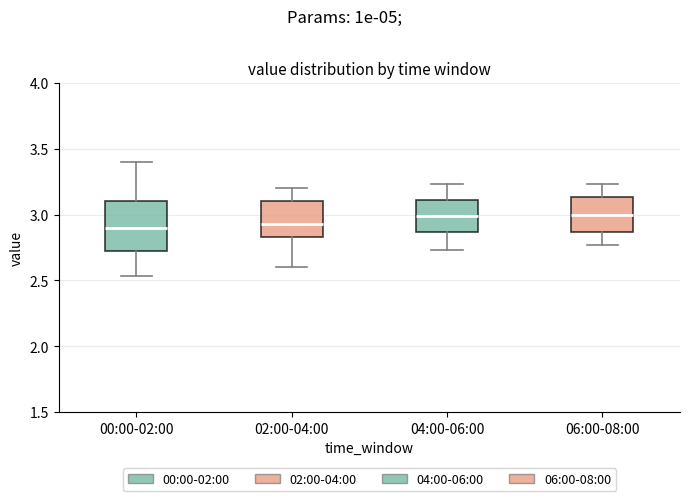

Which box is the tallest, from its lower edge to its upper edge?

00:00-02:00